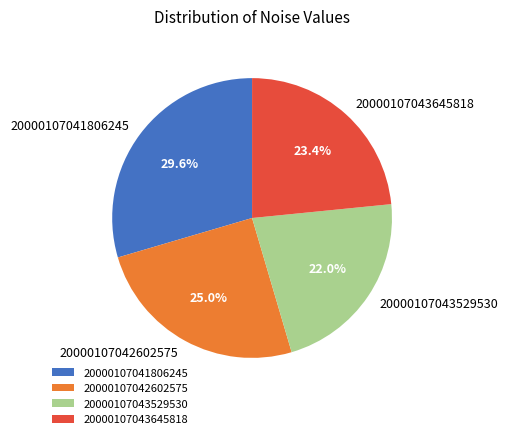

Is there any slice that represents more than half of the pie?

No